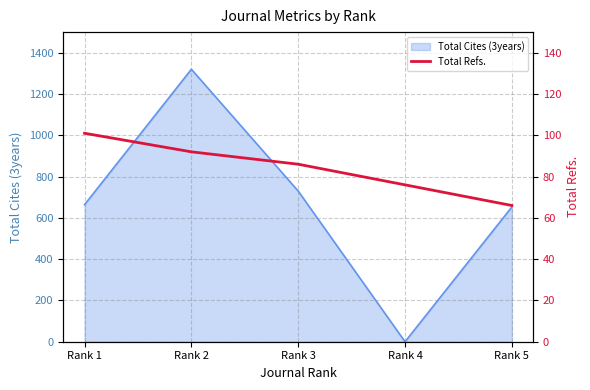

The chart shows a value of 101 at Rank 1. True or false?

True